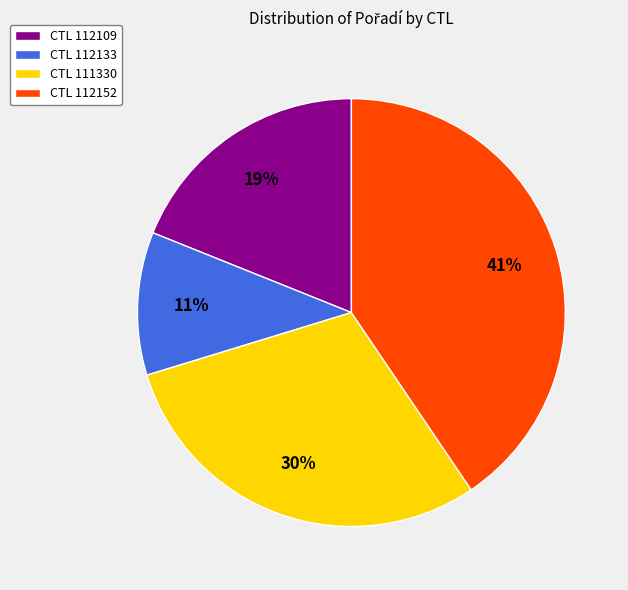

To the nearest percent, what is the difference between the largest and smallest slice percentages?

30%